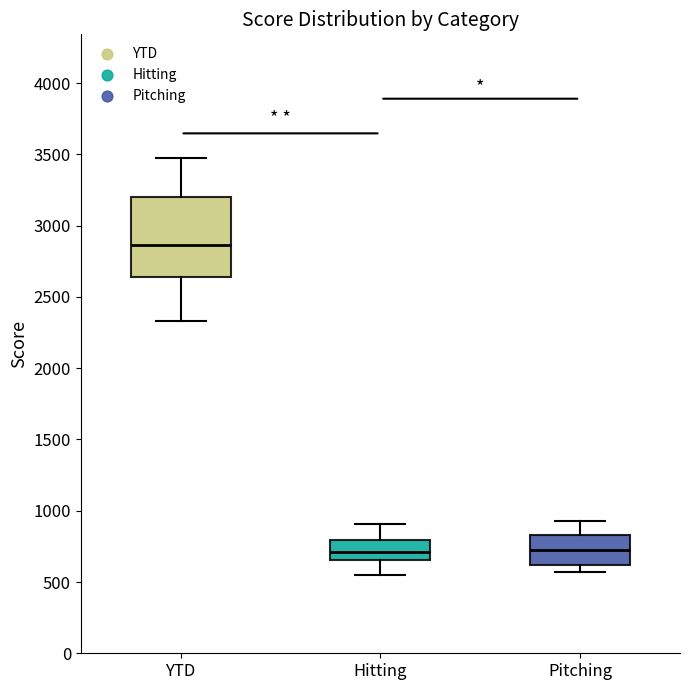

Where is the lower edge of the box for YTD on the y-axis? The values are not printed on the chart, so give them approximately, as read against the axis.

2650